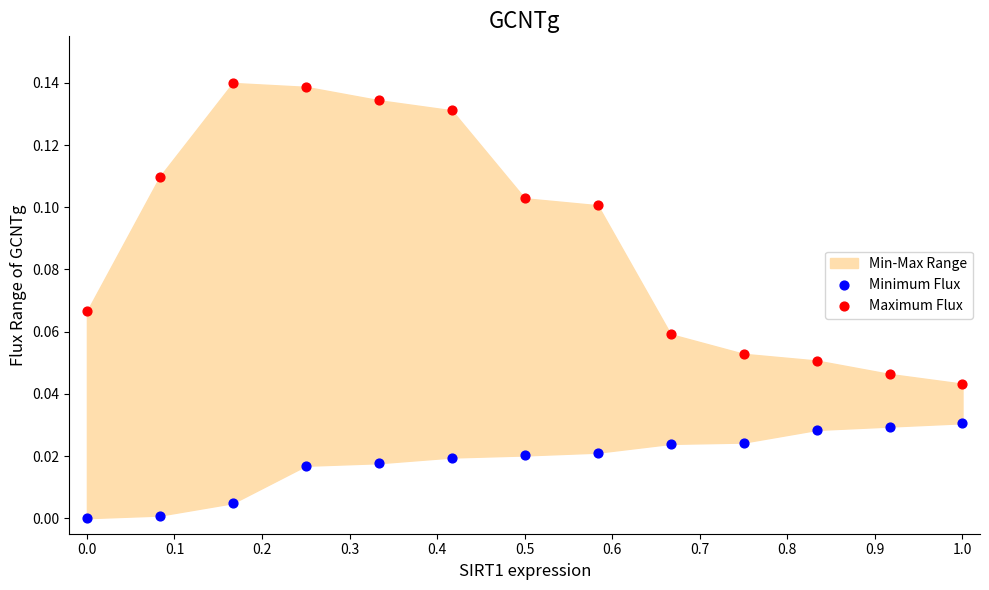

Which series contains the lowest Y value?

Minimum Flux